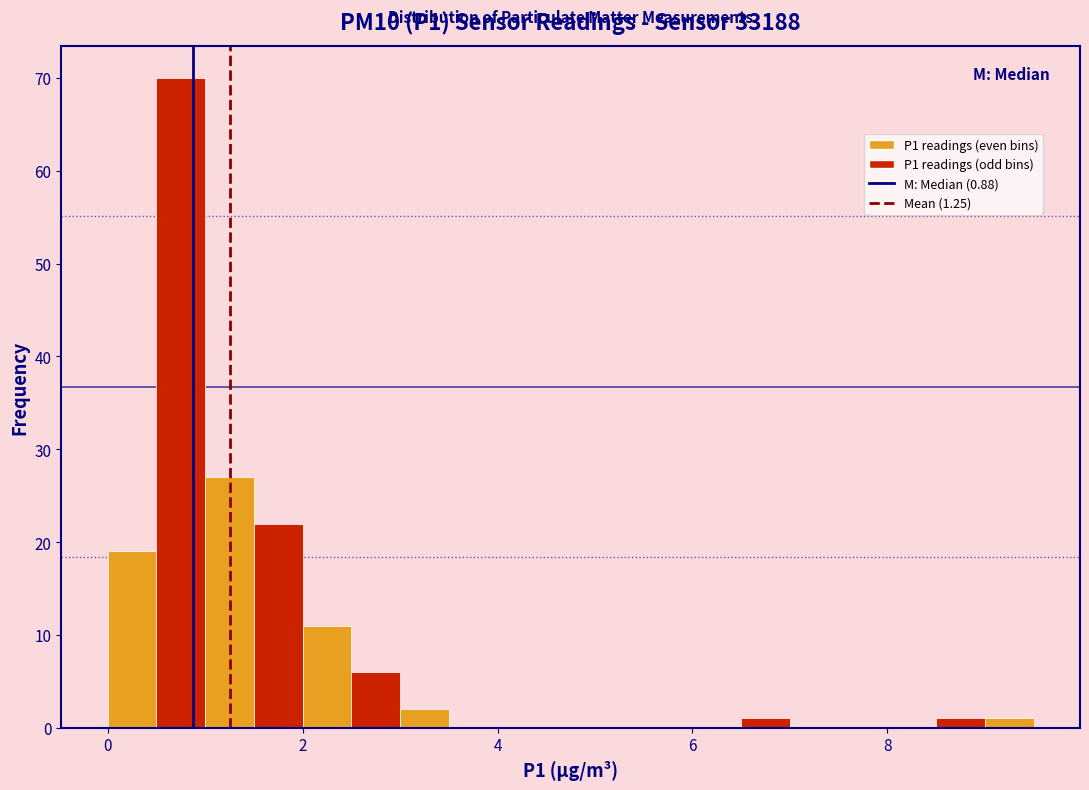

Read against the x-axis, roughly where is the centre of the tallest bar?

0.8